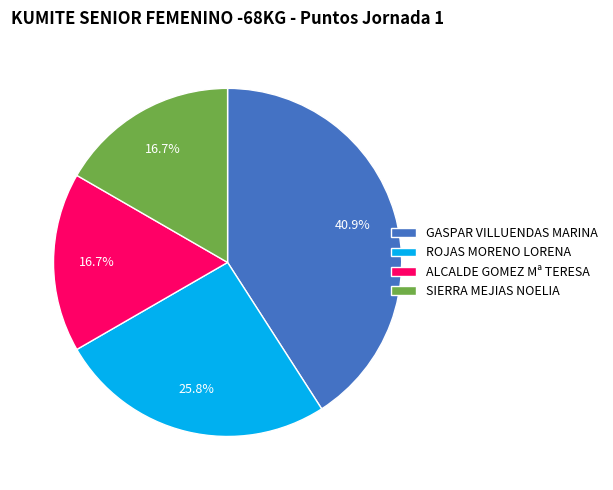

To the nearest percent, what is the average slice percentage?

25%